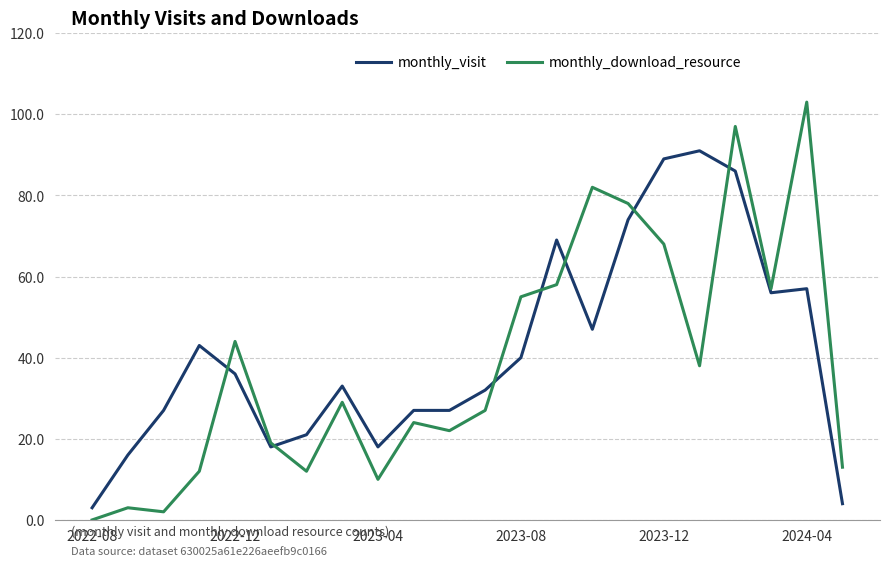

What is the highest value of the monthly_visit series?

91